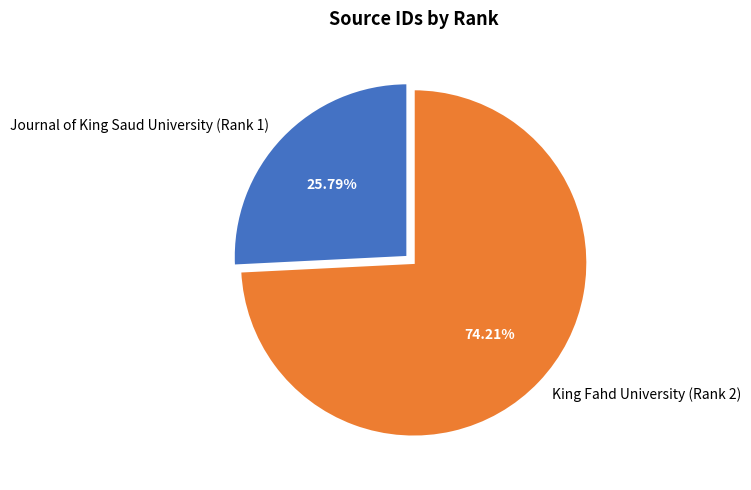

Which category accounts for the majority?

King Fahd University (Rank 2)